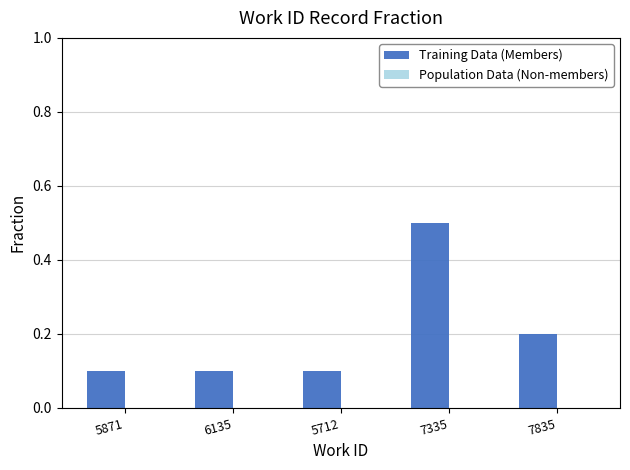

Does the chart contain any negative values?

No